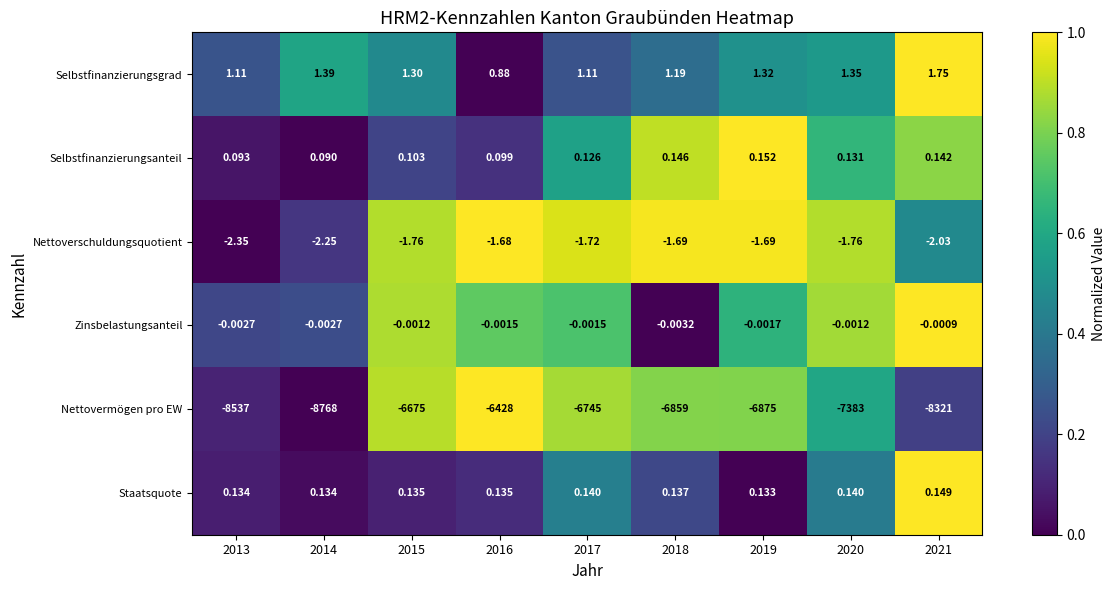

Between 2013 and 2021, which series saw the biggest shift?

Nettovermögen pro EW